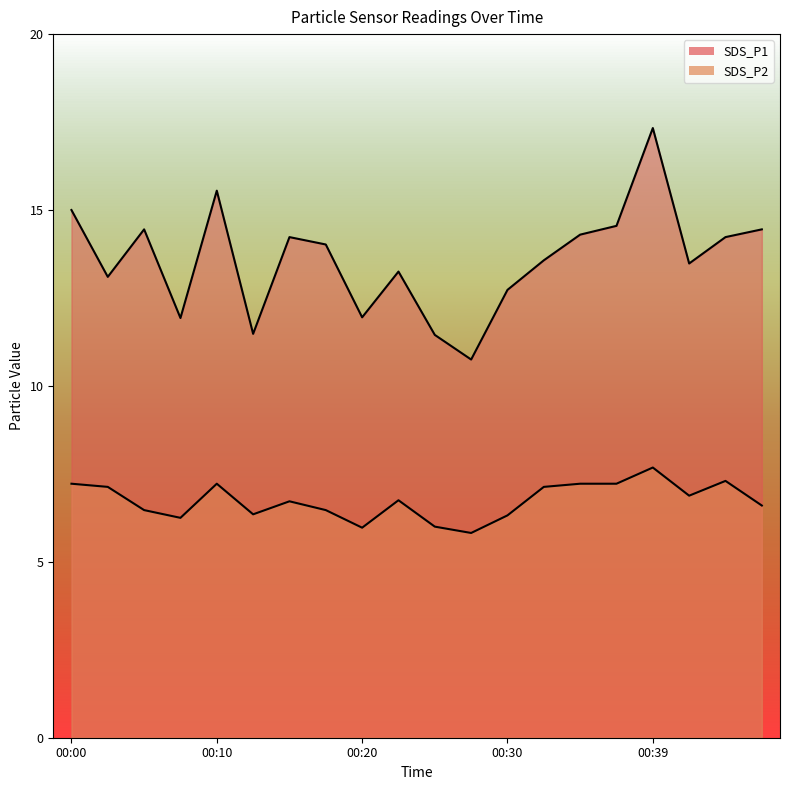

What is the highest value of the SDS_P1 series?

17.3